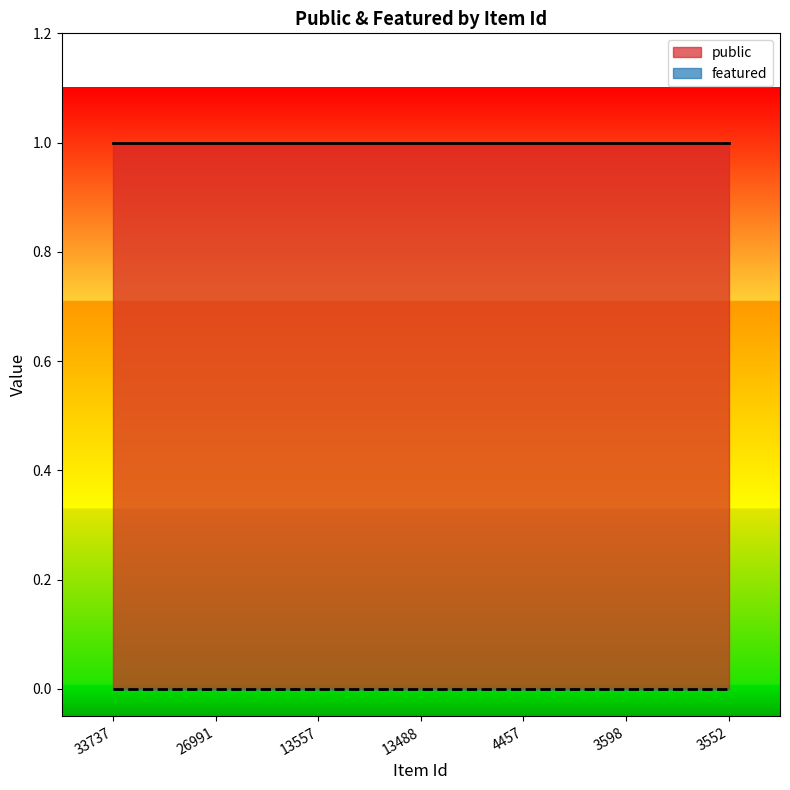

At which category is the sum across all series the highest?

33737